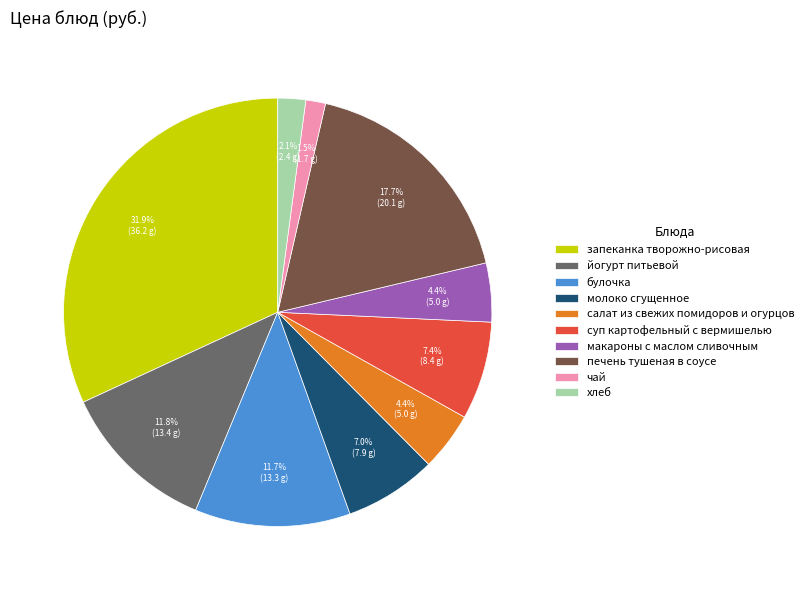

Which slice is the smallest?

чай